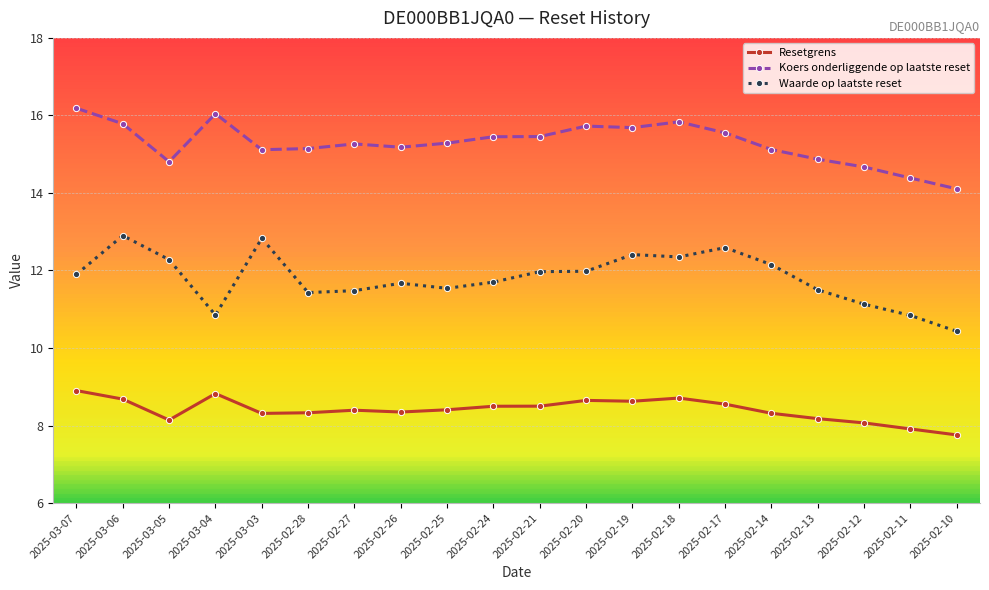

What are all the series names shown in the legend?

Resetgrens, Koers onderliggende op laatste reset, Waarde op laatste reset